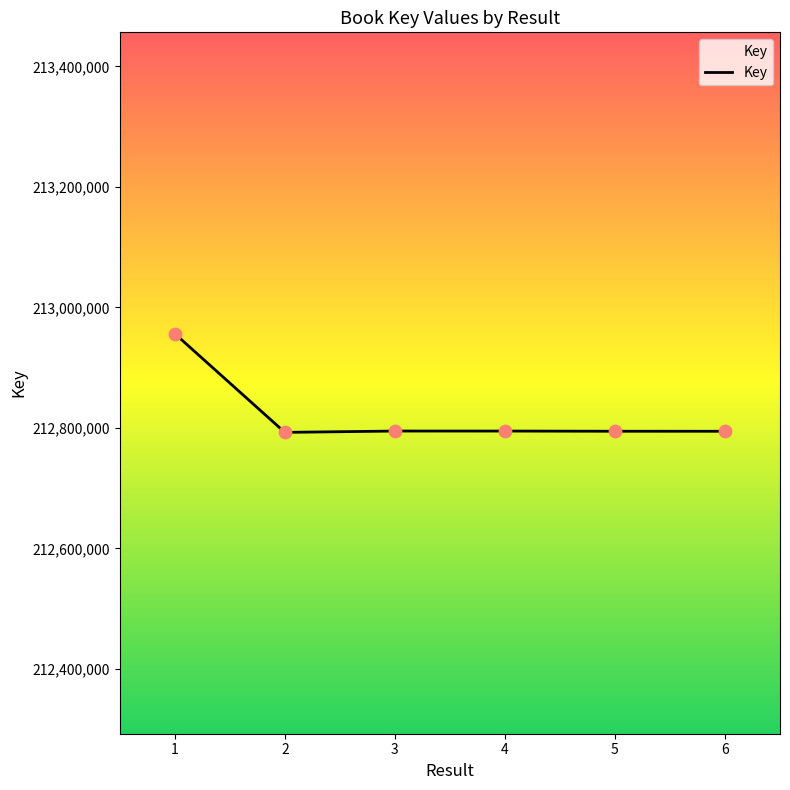

What is the ratio of the value at 2 to the value at 1?

1.0